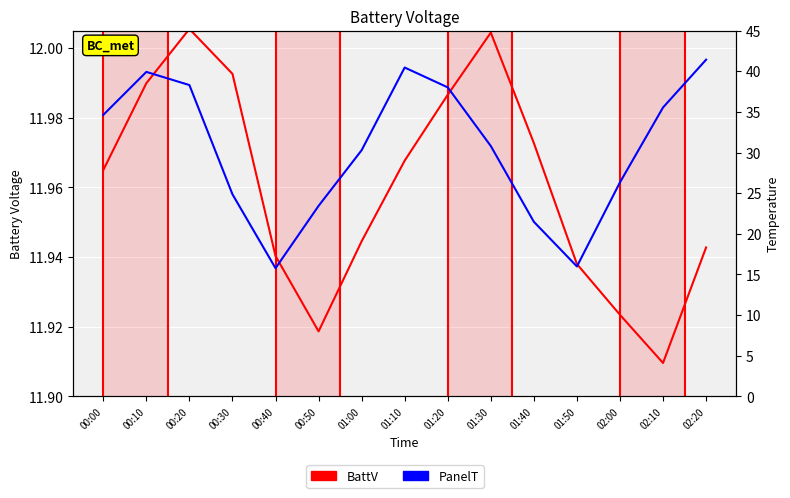

At which category does BattV reach its first local valley?

00:50